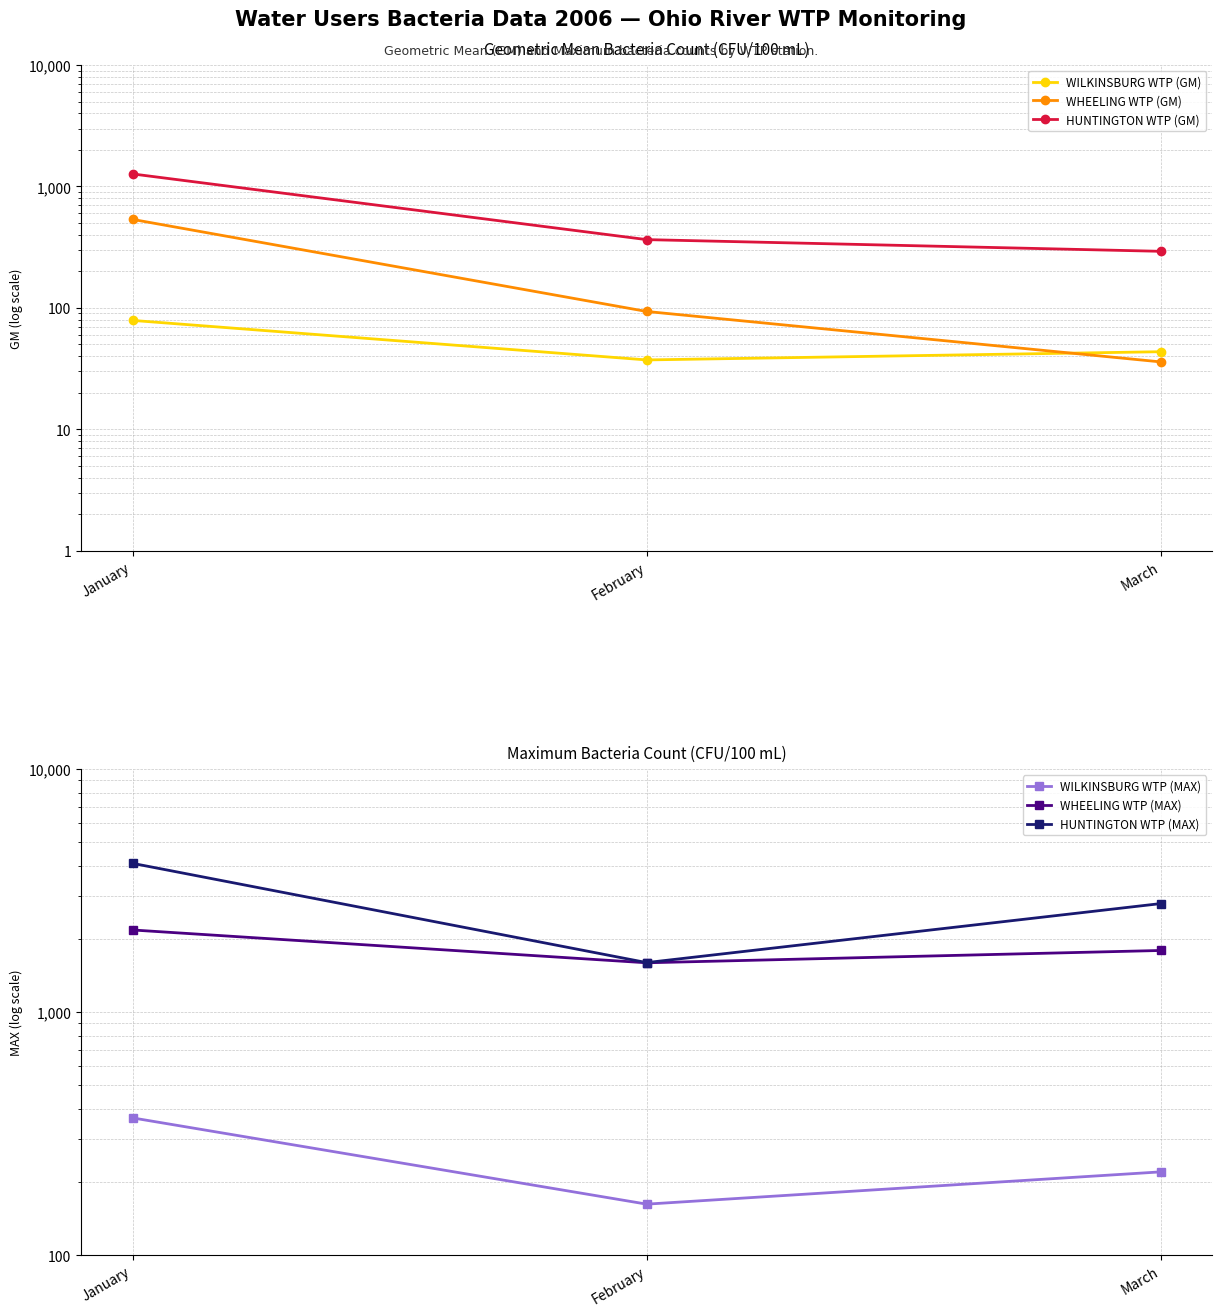

What is the difference between the WHEELING WTP (GM) values at February and March?

57.5